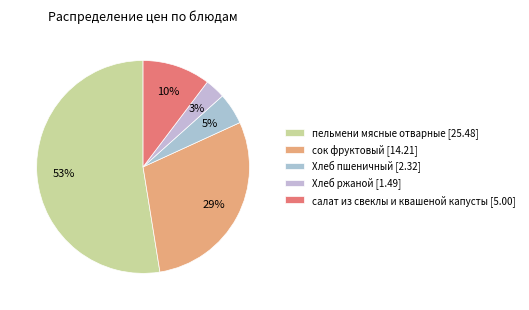

Which has a higher value, Хлеб пшеничный or пельмени мясные отварные?

пельмени мясные отварные